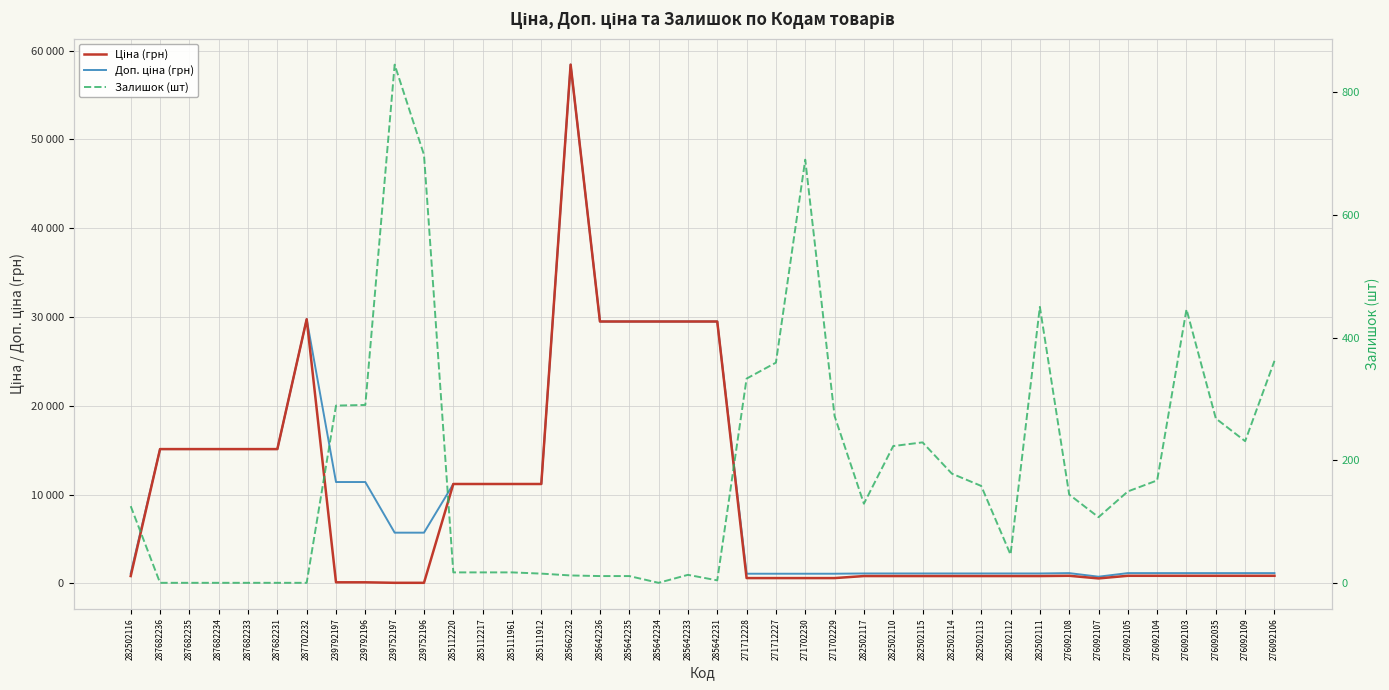

At 239792196, list the series in order from smallest to largest.

Ціна (грн), Залишок (шт), Доп. ціна (грн)